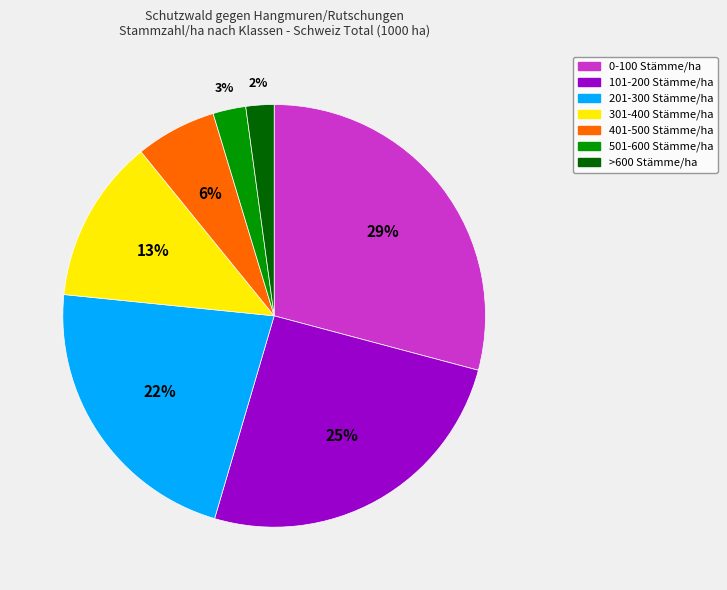

Which has a higher value, 301-400 Stämme/ha or 401-500 Stämme/ha?

301-400 Stämme/ha